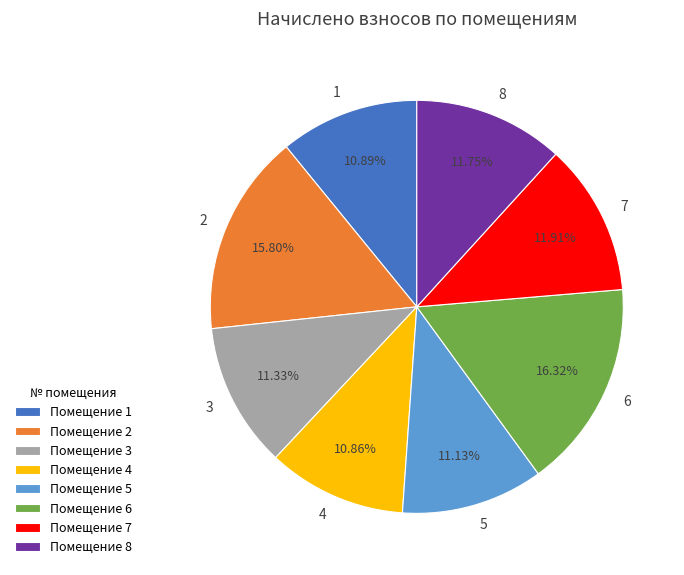

Is it true that 1 is 11% of the pie?

True